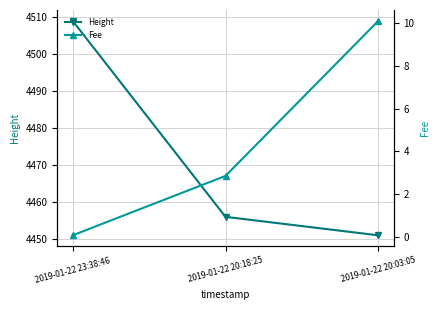

Which category has the lowest value across all series?

2019-01-22 23:38:46